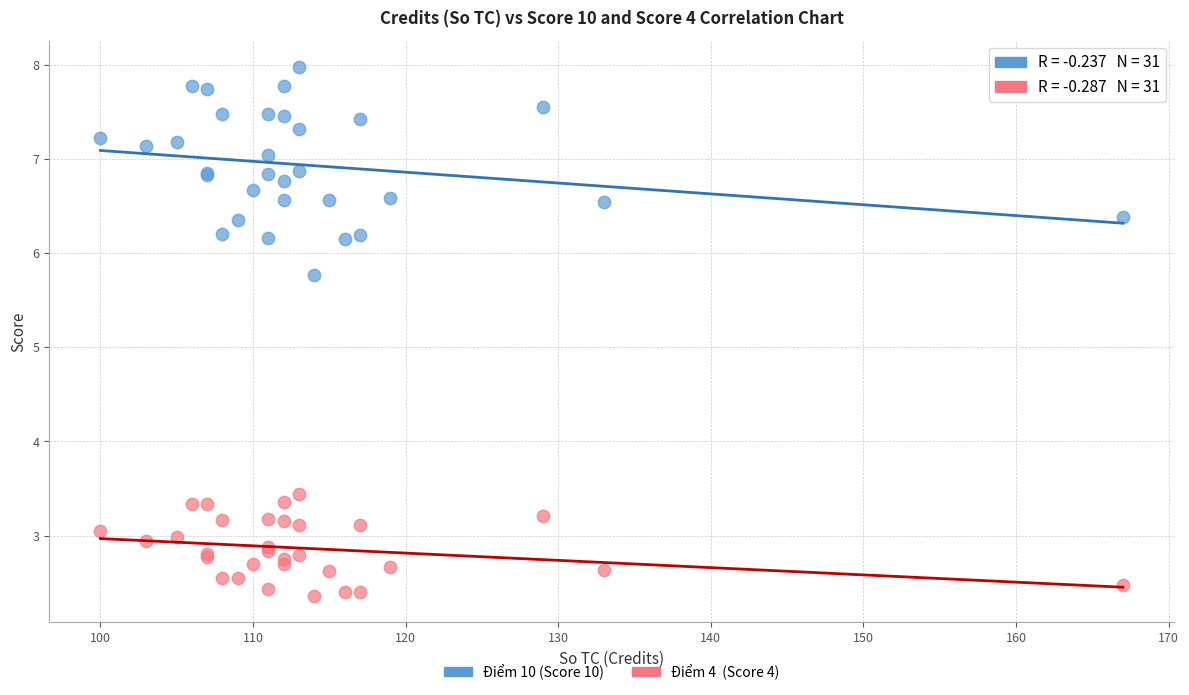

Across all series, what Y value is closest to 5?

5.8